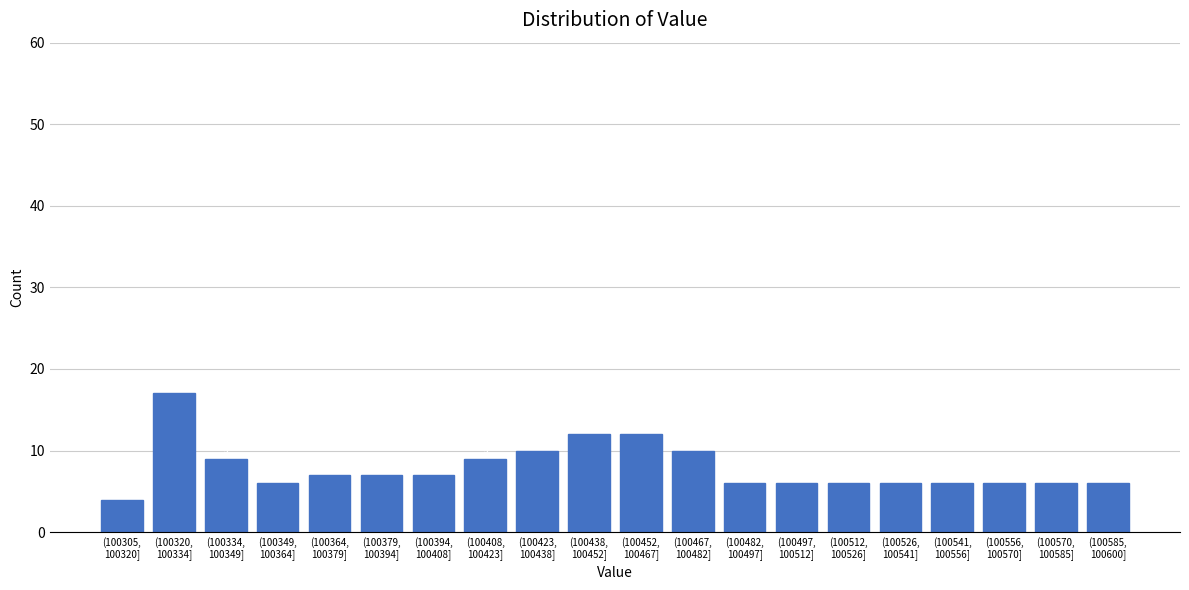

Reading left to right, what are all the values shown in this chart?

4	17	9	6	7	7	7	9	10	12	12	10	6	6	6	6	6	6	6	6